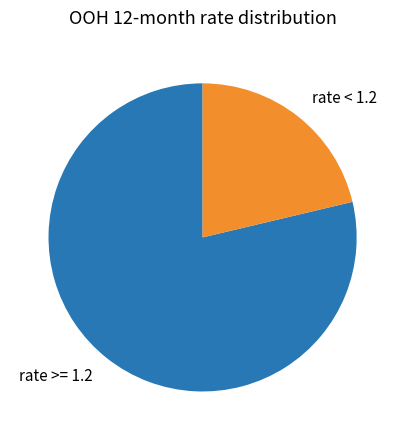

Does rate >= 1.2 account for over 50% of the chart?

Yes